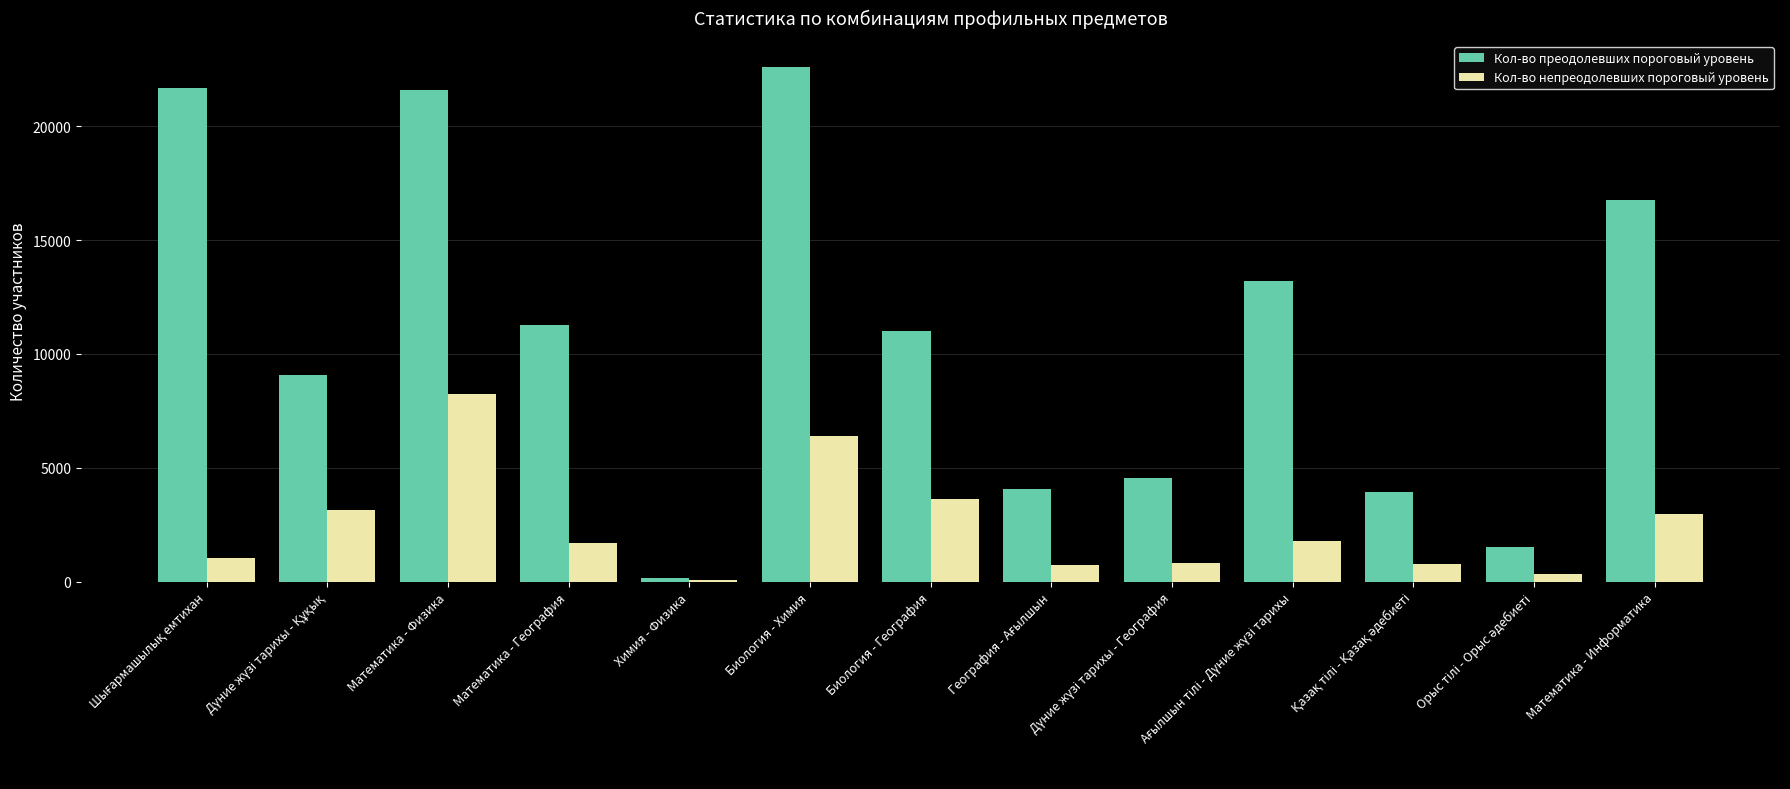

What is the sum of all Кол-во преодолевших пороговый уровень values?

141446